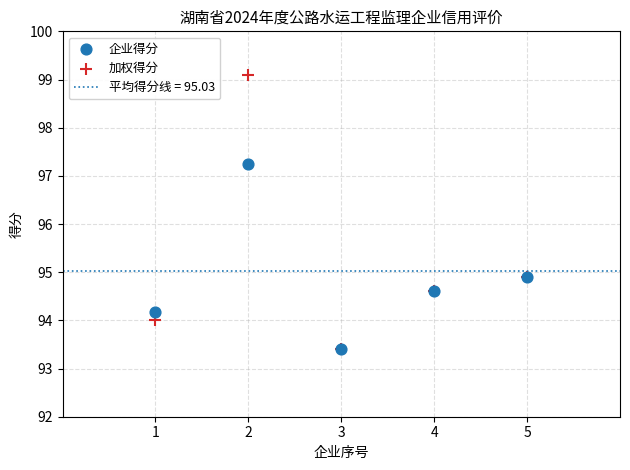

Which series contains the highest Y value?

加权得分